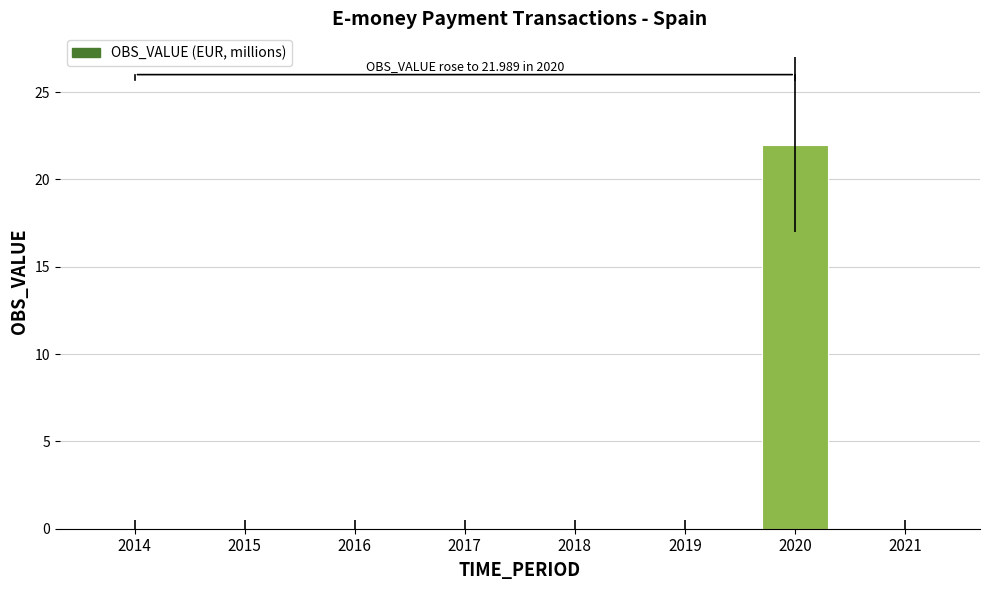

Is it true that the value at 2015 is -12.5?

False